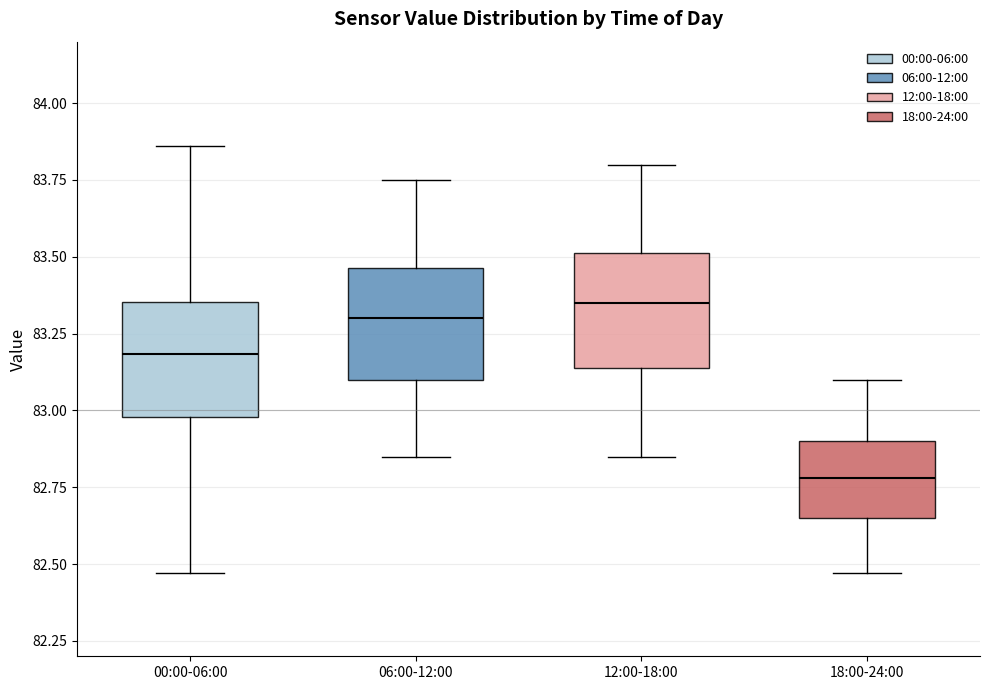

Reading left to right, transcribe this box plot: for each box, give where its median line is, the range the box spans, and where its two whiskers end, as read against the y-axis. The values are not printed on the chart, so give them approximately, as read against the axis.

00:00-06:00: median 83.20, box 83.00 to 83.35, whiskers 82.45 to 83.85
06:00-12:00: median 83.30, box 83.10 to 83.45, whiskers 82.85 to 83.75
12:00-18:00: median 83.35, box 83.15 to 83.50, whiskers 82.85 to 83.80
18:00-24:00: median 82.80, box 82.65 to 82.90, whiskers 82.45 to 83.10